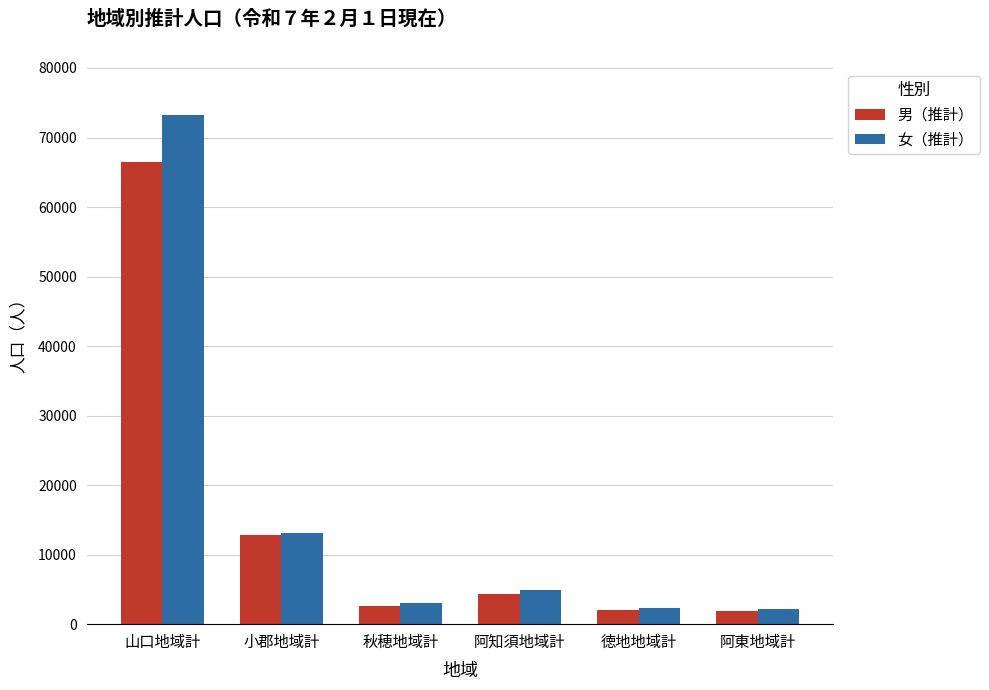

The value of 男（推計） at 阿知須地域計 is 4354. True or false?

True